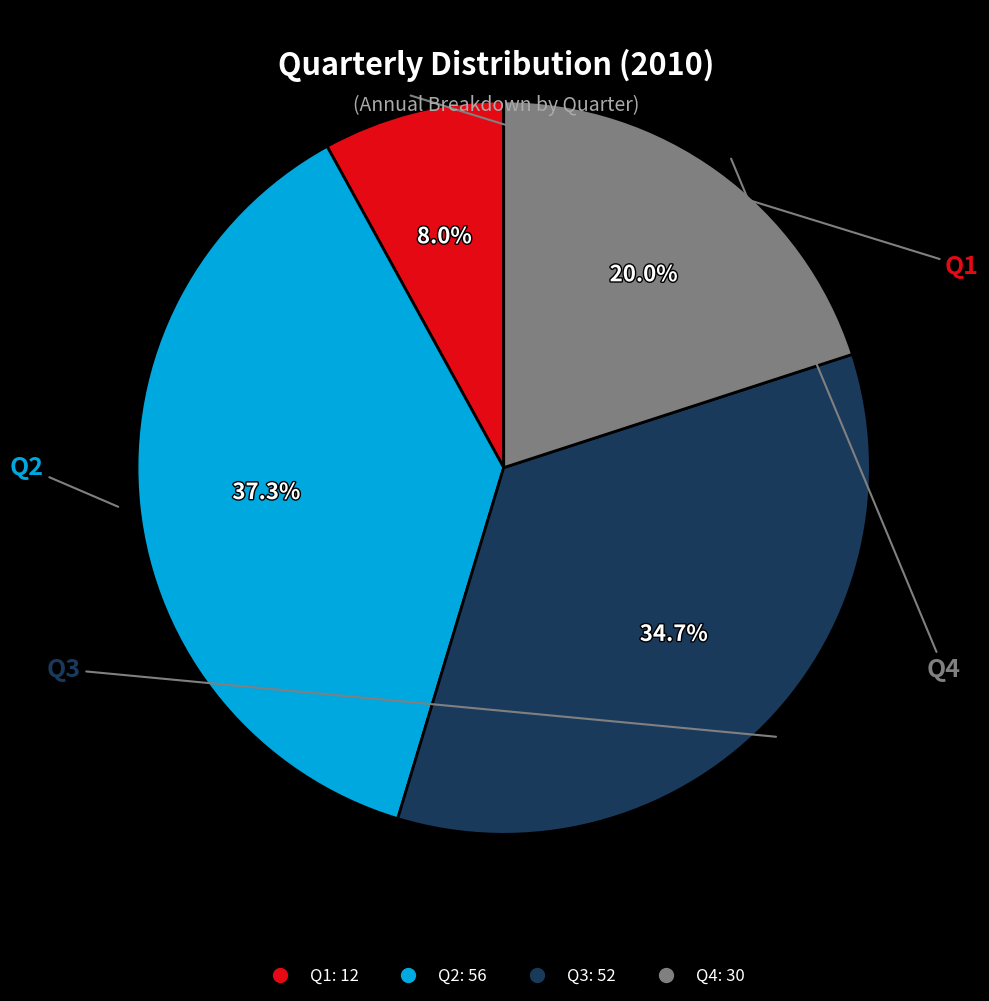

To the nearest percent, what is the combined percentage of Q2 and Q3?

72%